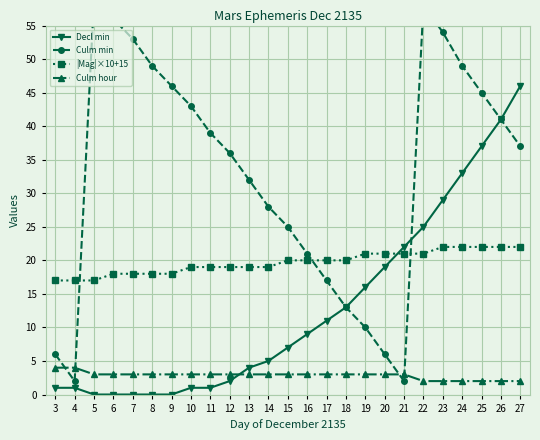

Is it true that Decl min equals 0 at 8?

True